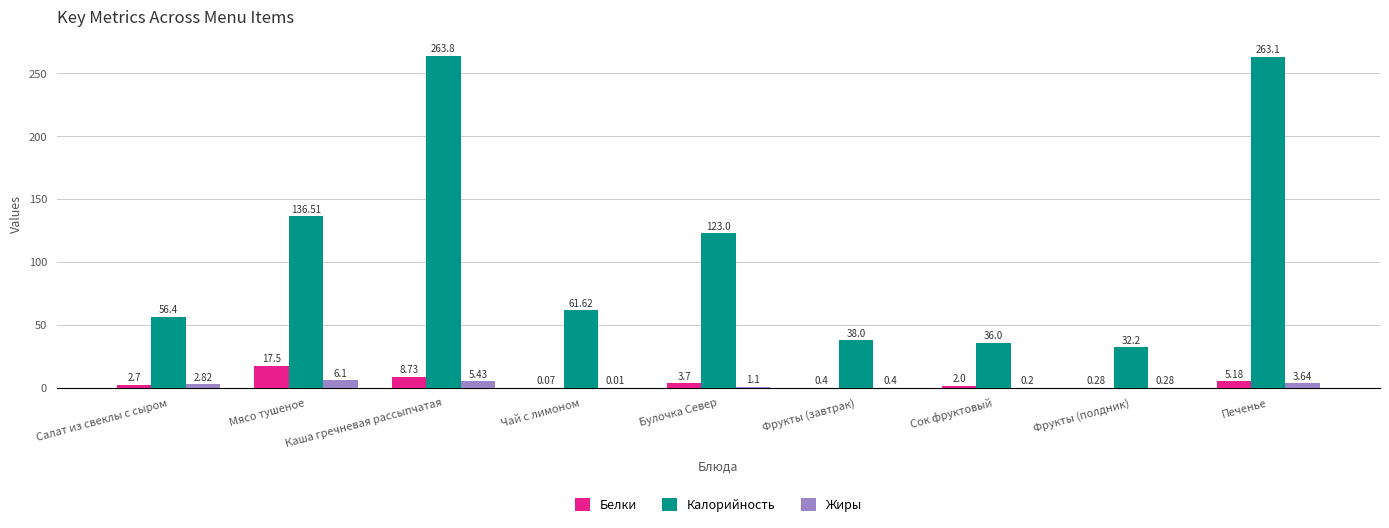

What is the spread (max minus min) of values at Салат из свеклы с сыром?

53.7